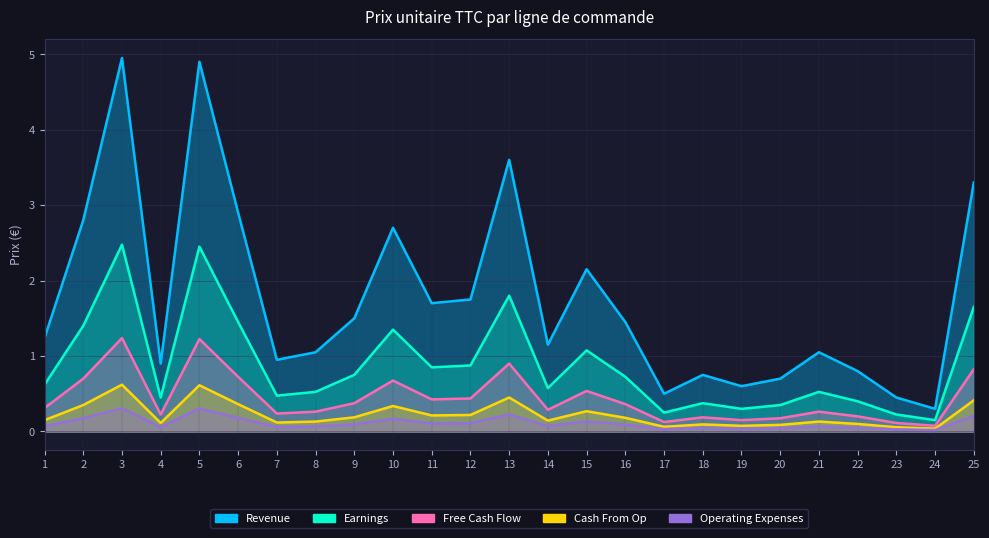

Count the number of data series in this chart.

5